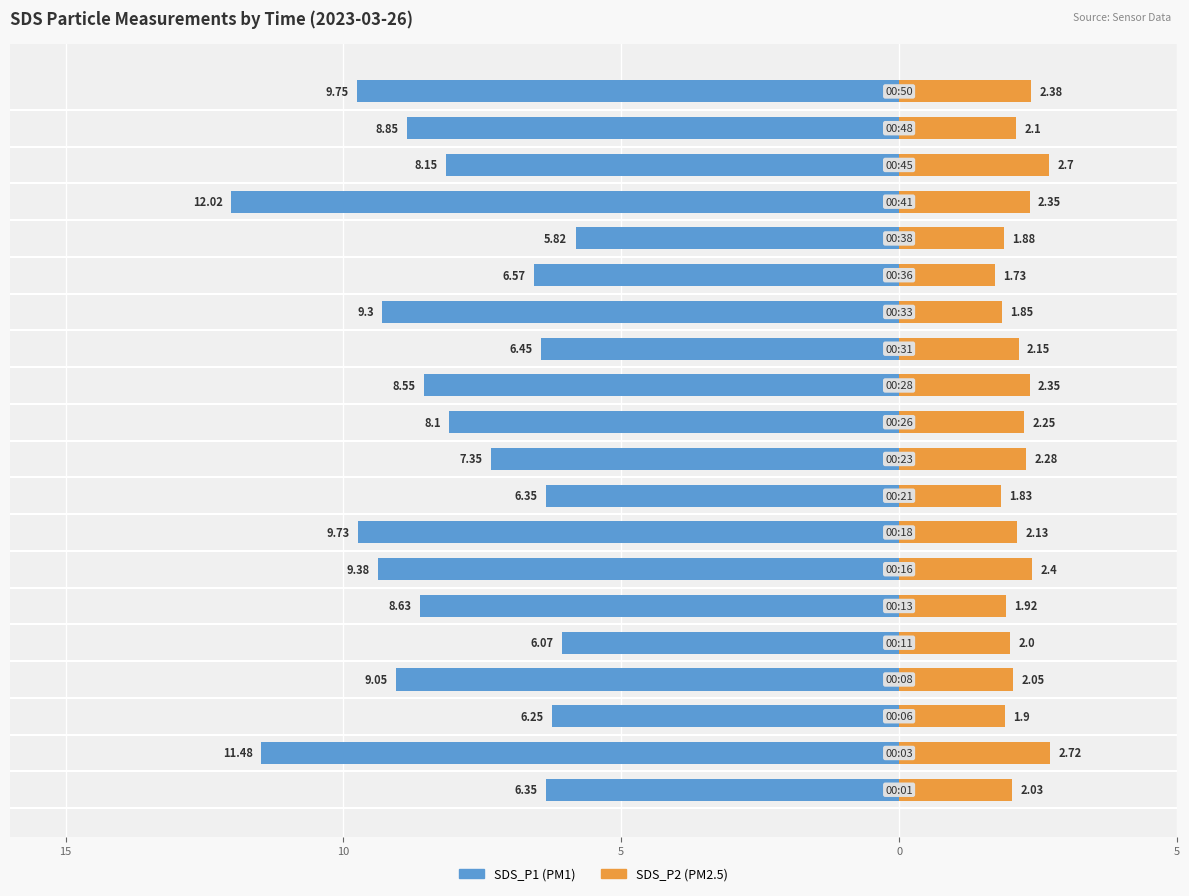

How many groups of bars are there?

20